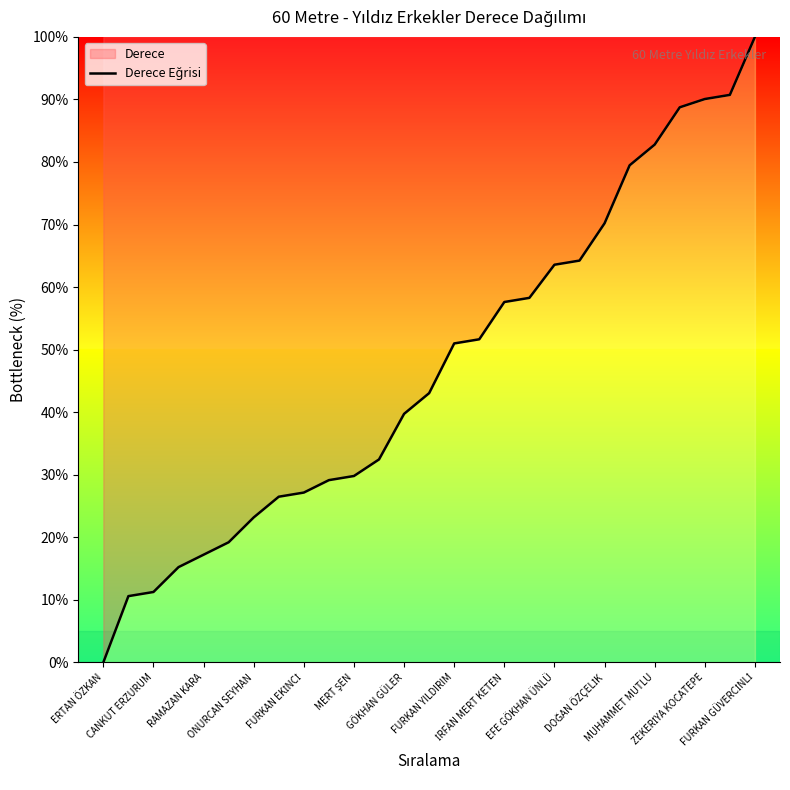

What is the greatest value displayed?

100.0